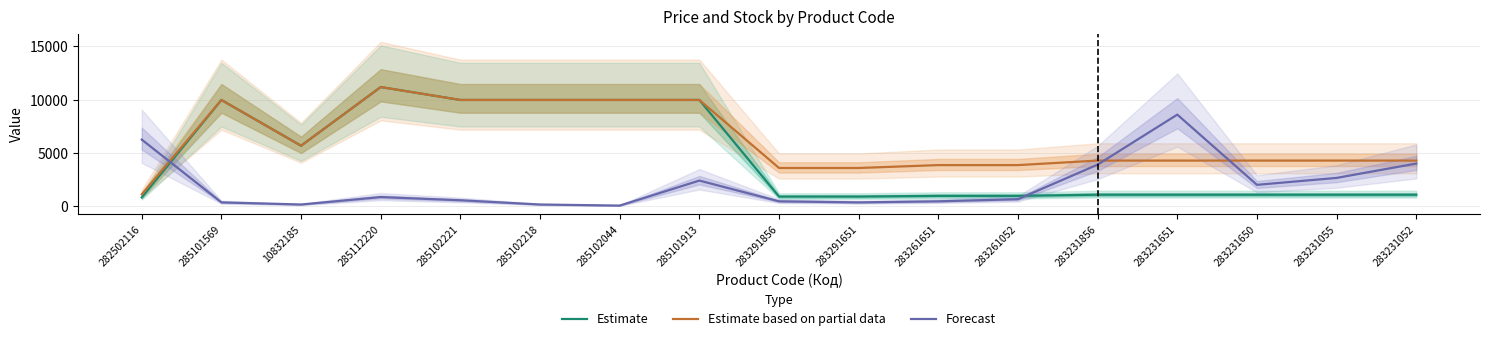

Is it true that Estimate equals 1069.8 at 283231052?

True